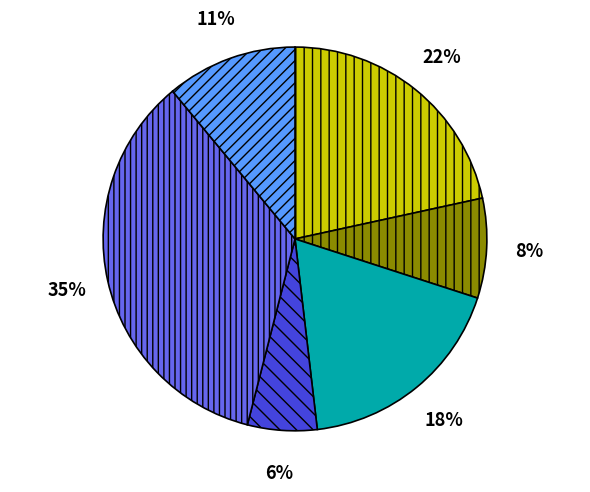

Is there any slice that represents more than half of the pie?

No